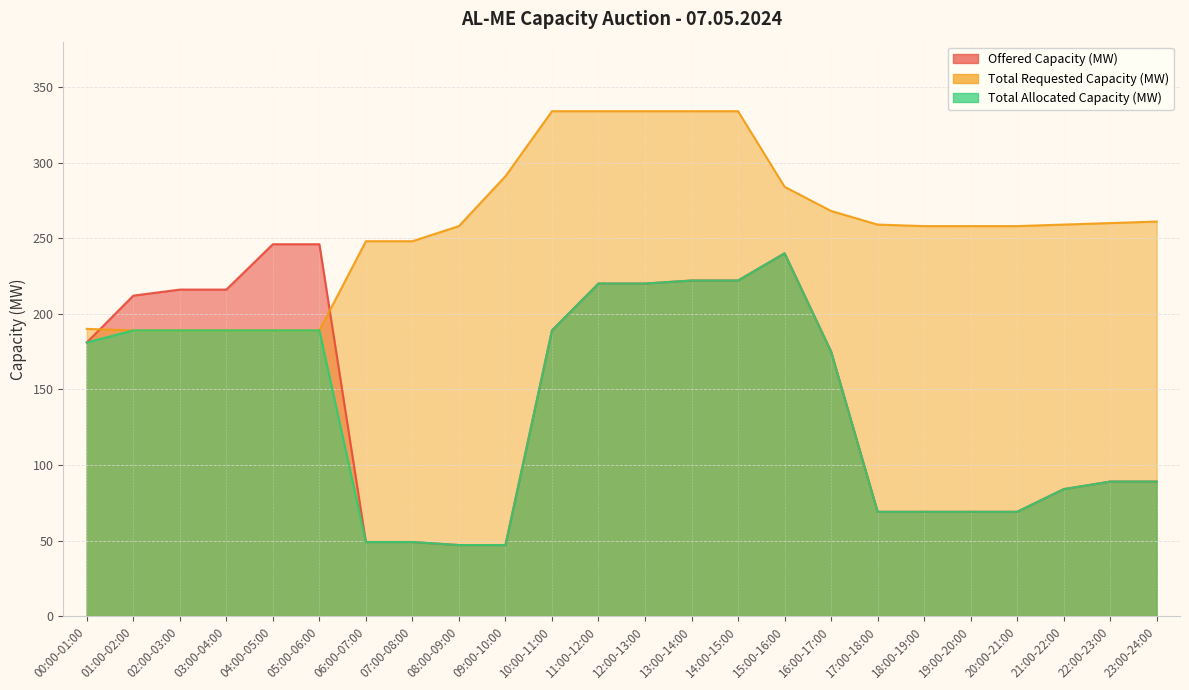

What is the label of the 18th point from the left?

17:00-18:00